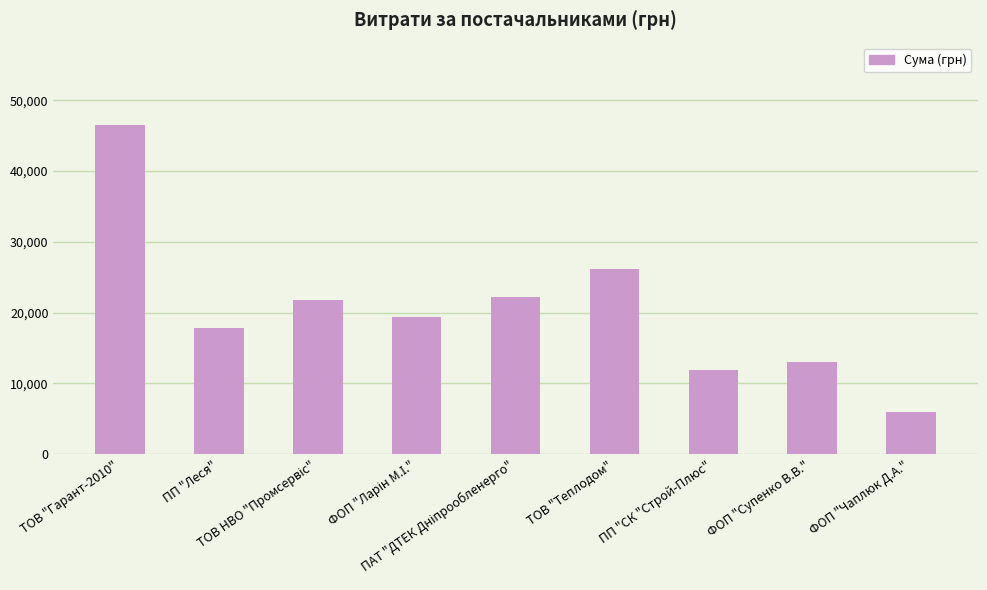

What is the sum of all values?

184817.7